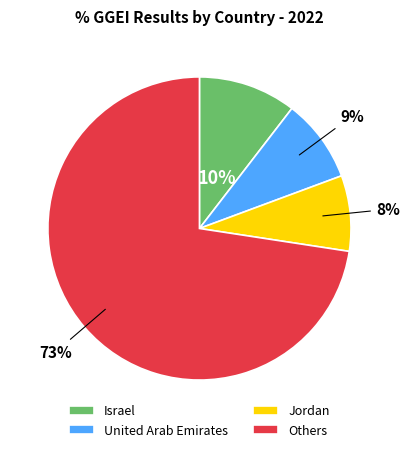

What percentage is the United Arab Emirates slice, to the nearest percent?

9%